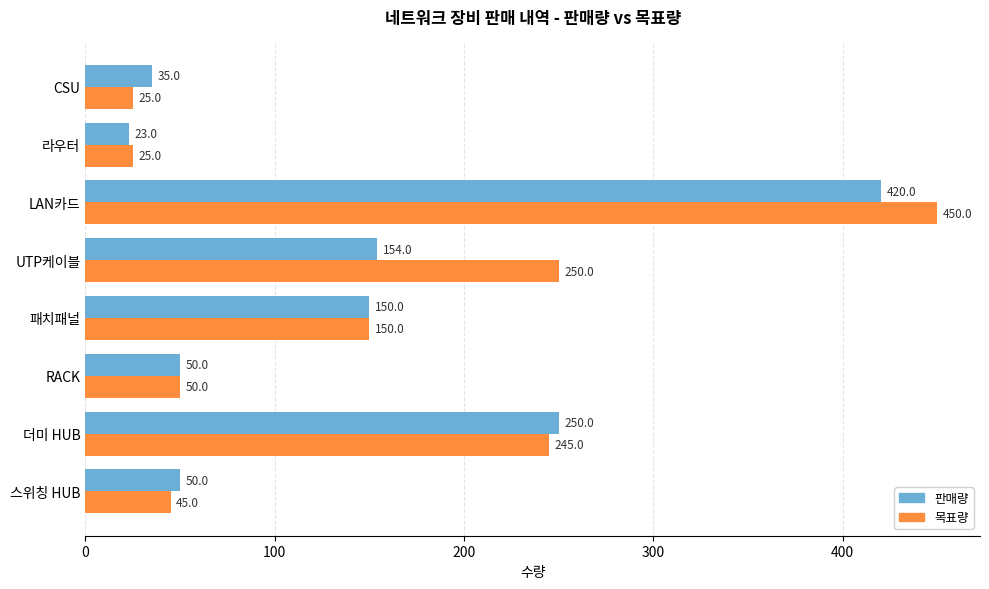

Rank the series at LAN카드 from highest to lowest value.

목표량, 판매량